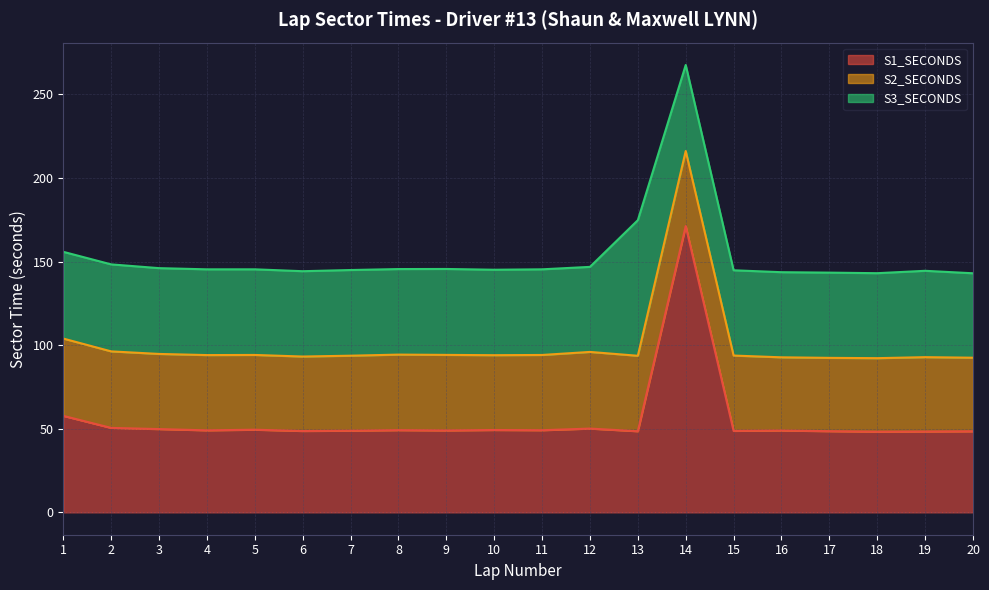

True or false: S2_SECONDS and S1_SECONDS intersect in this chart.

False